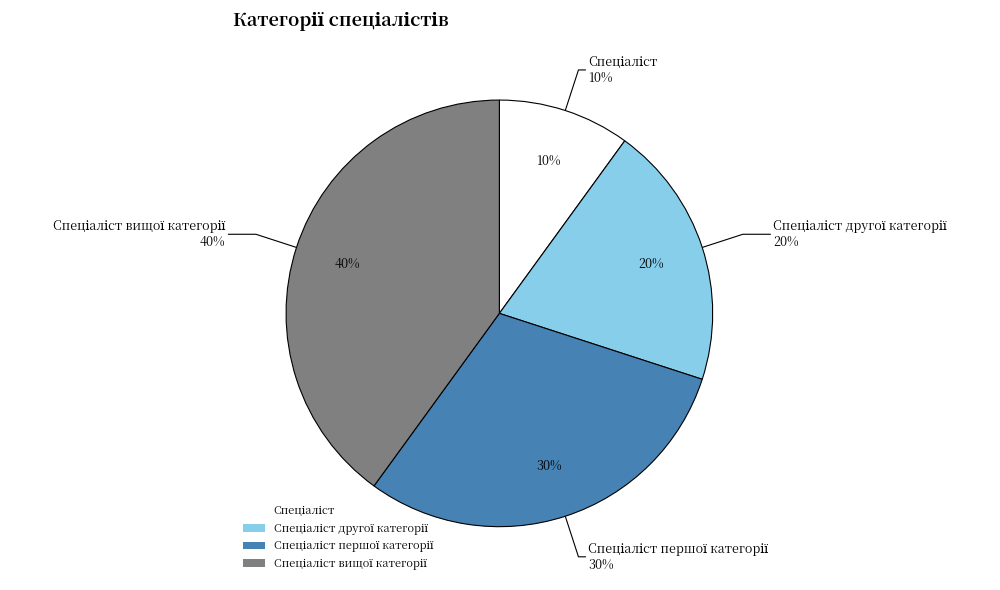

The Спеціаліст першої категорії slice represents 42% of the pie. True or false?

False